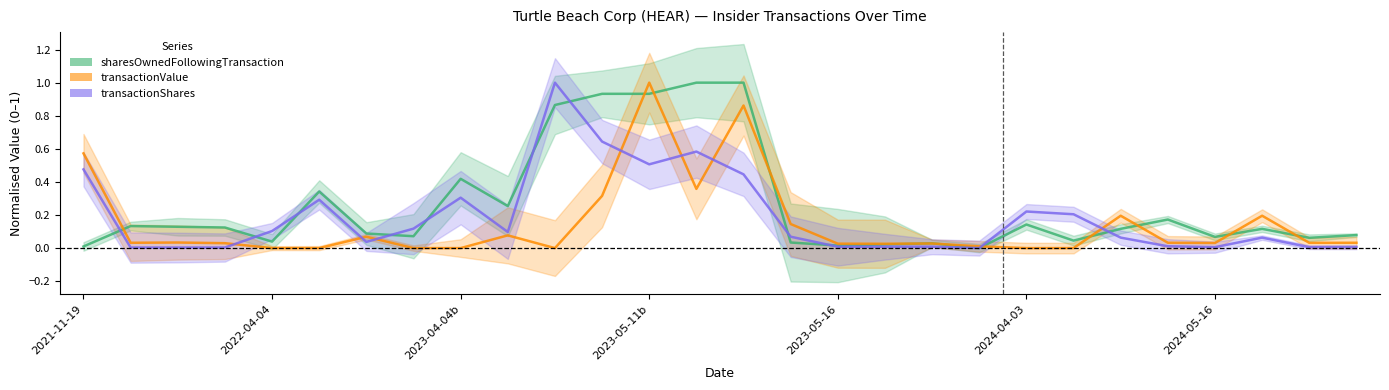

List the series in order of their peak value, highest first.

sharesOwnedFollowingTransaction, transactionValue, transactionShares